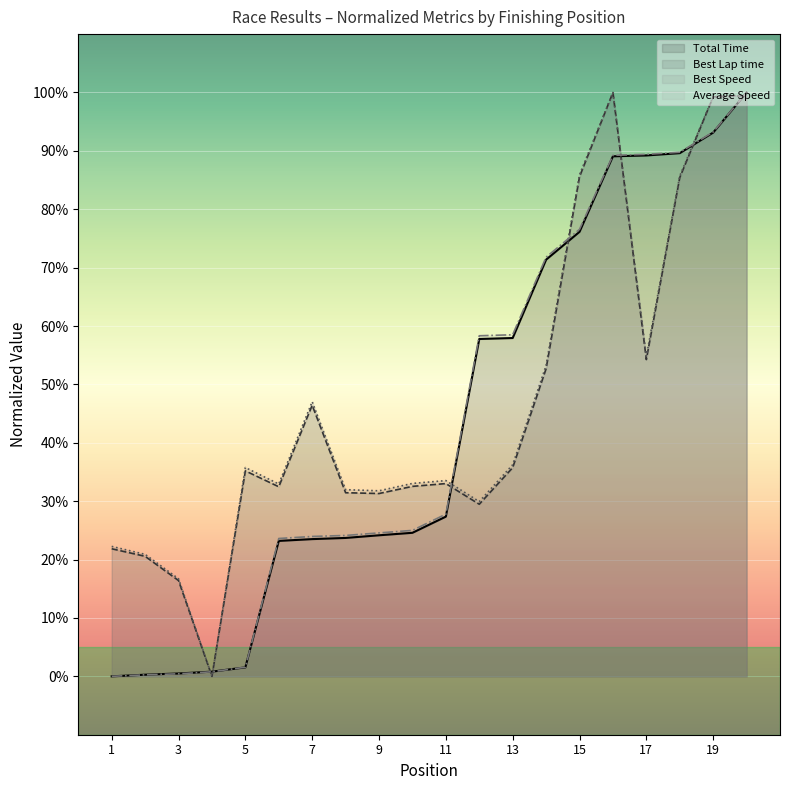

How many intersections are there between Total Time and Best Lap time?

7